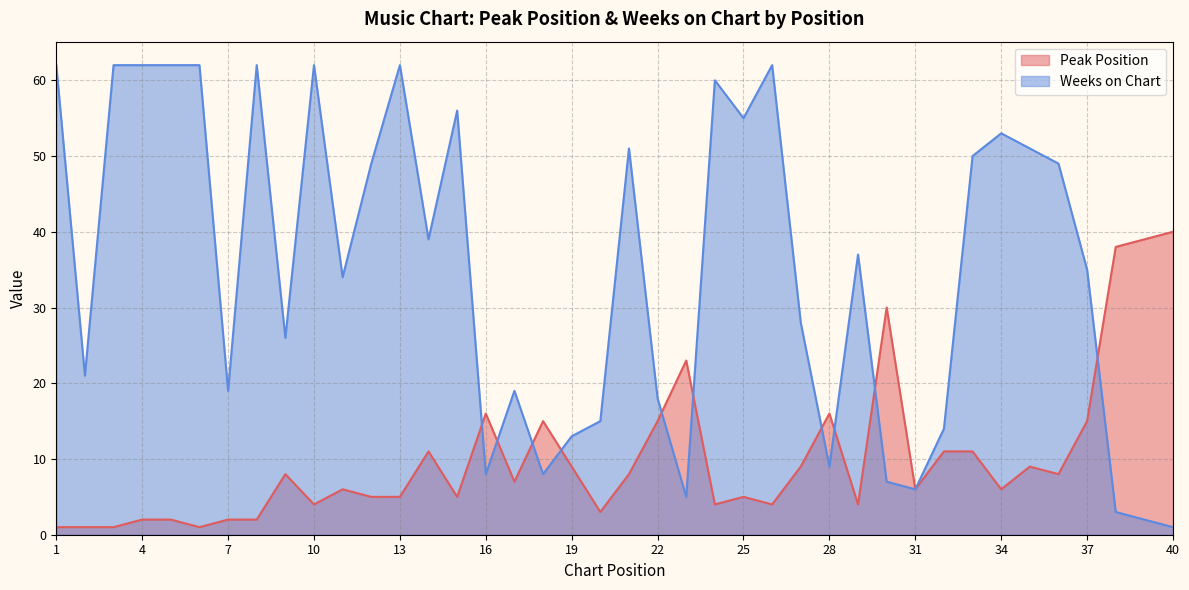

What is the average value of the Peak Position series?

10